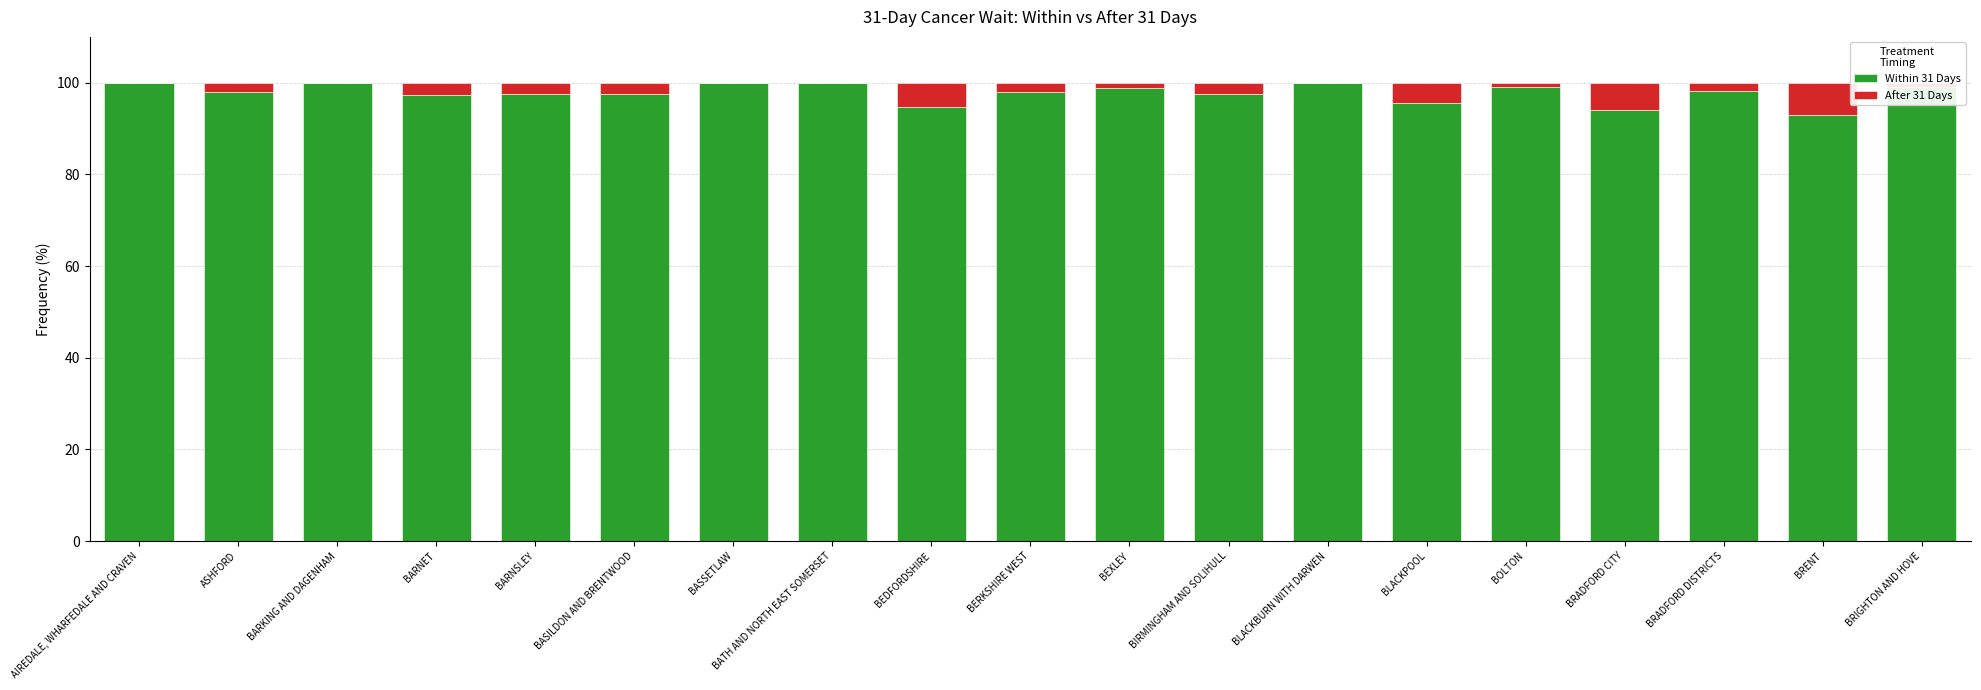

What is the total value across all series at AIREDALE, WHARFEDALE AND CRAVEN?

100.0